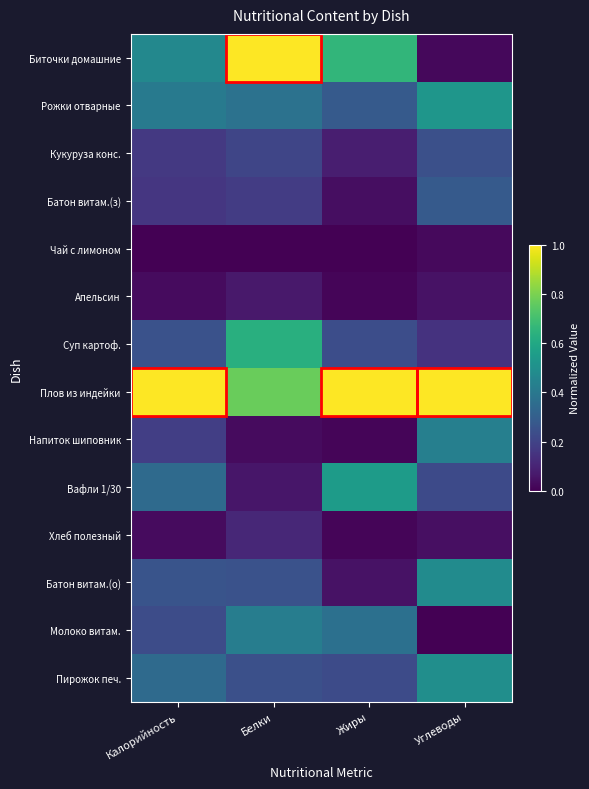

Rank the series by their maximum value, from highest to lowest.

Плов из индейки, Биточки домашние, Суп картоф., Вафли 1/30, Рожки отварные, Пирожок печ., Батон витам.(о), Напиток шиповник, Молоко витам., Батон витам.(з), Кукуруза конс., Хлеб полезный, Апельсин, Чай с лимоном